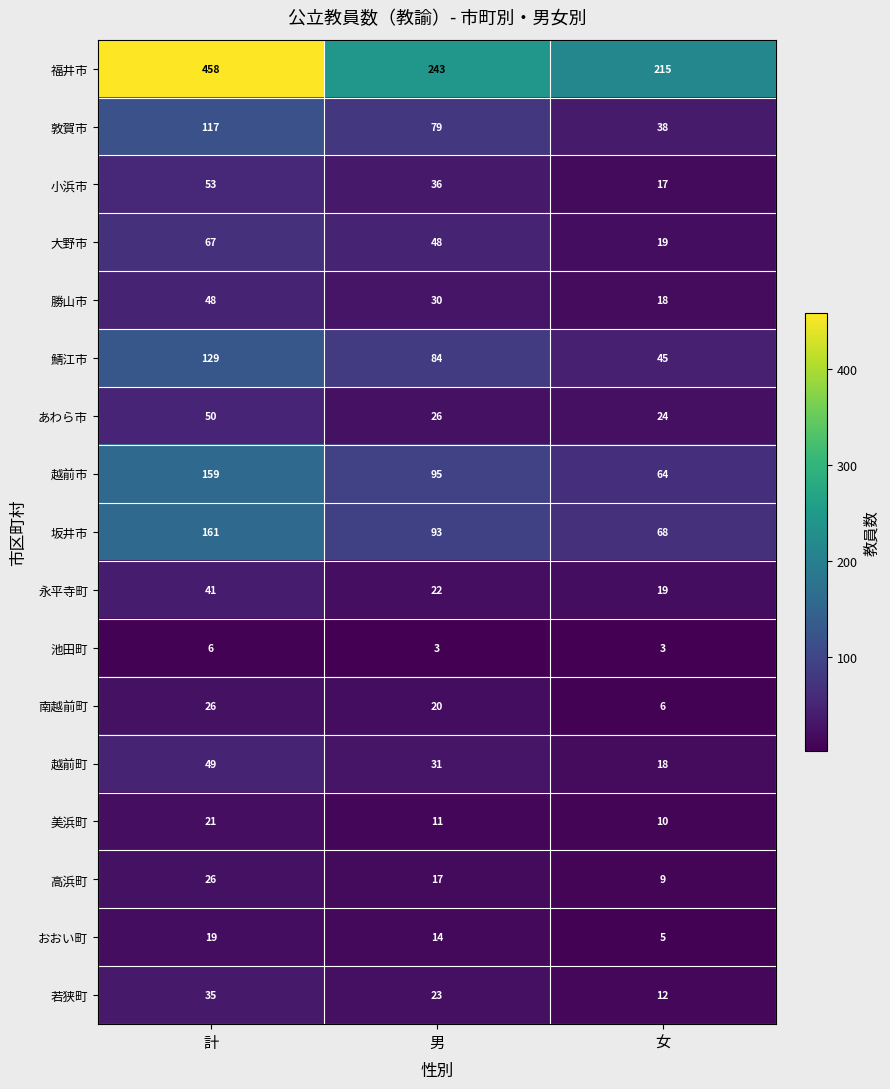

What is the sum of the 南越前町 values at 男 and 計?

46